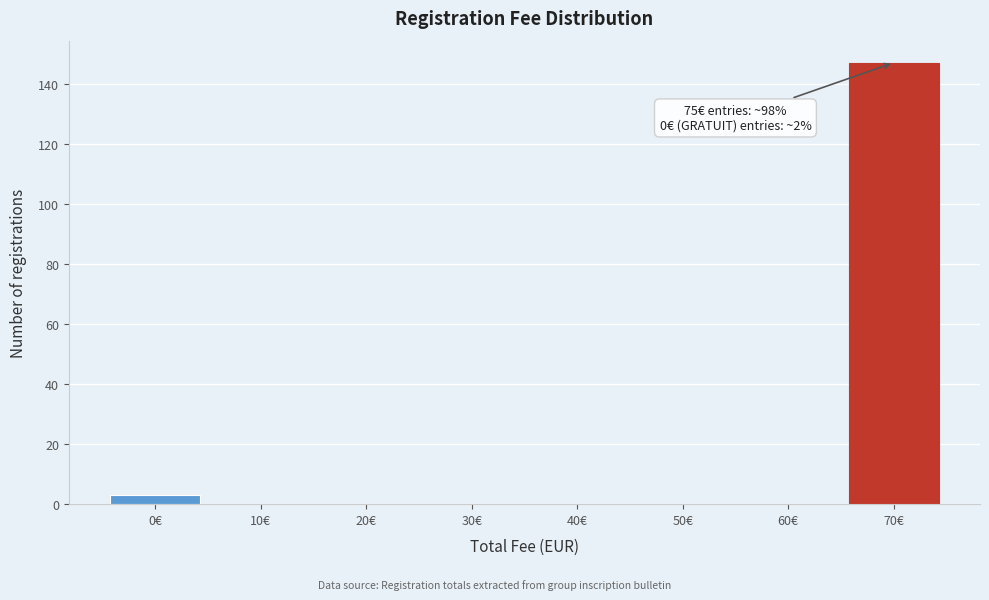

Reading right to left, list all the values displayed in this chart.

70€=147	60€=0	50€=0	40€=0	30€=0	20€=0	10€=0	0€=3